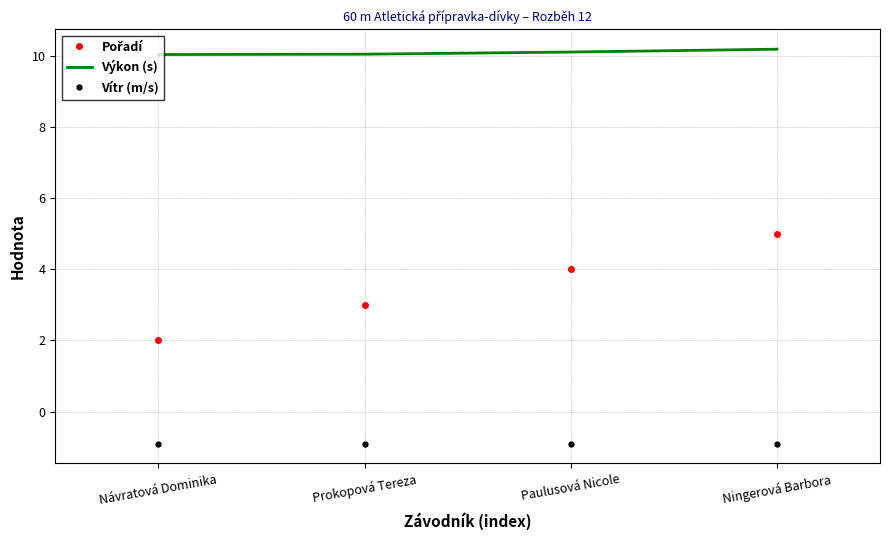

What is the difference between the highest and lowest values at Ningerová Barbora?

11.1